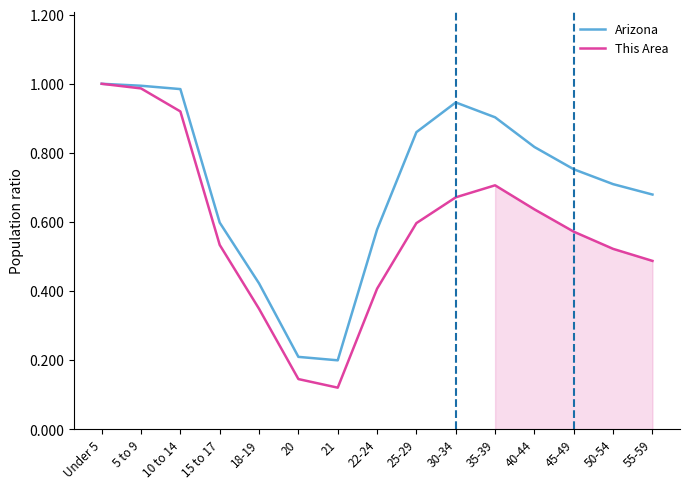

Reading left to right, what are all the values shown in this chart?

Arizona: 1.0	1.0	1.0	0.6	0.4	0.2	0.2	0.6	0.9	0.9	0.9	0.8	0.8	0.7	0.7
This Area: 1.0	1.0	0.9	0.5	0.3	0.1	0.1	0.4	0.6	0.7	0.7	0.6	0.6	0.5	0.5